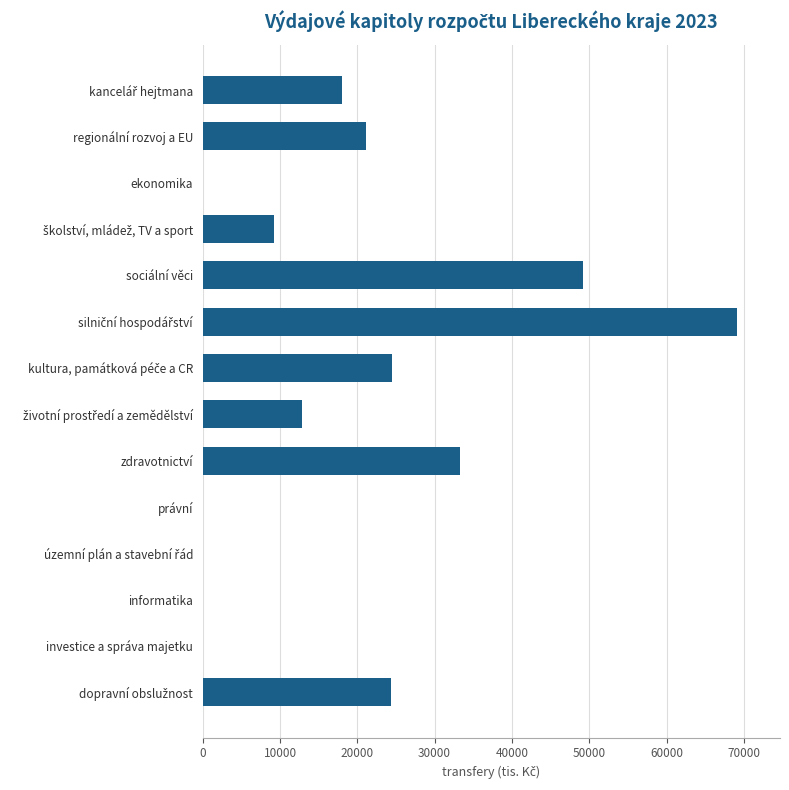

The chart shows a value of 21271.1 at zdravotnictví. True or false?

False